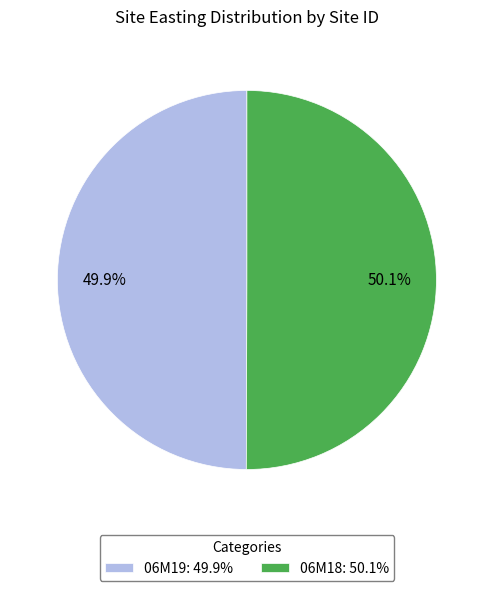

What is the ratio of the value at 06M18: 50.1% to the value at 06M19: 49.9%?

1.0